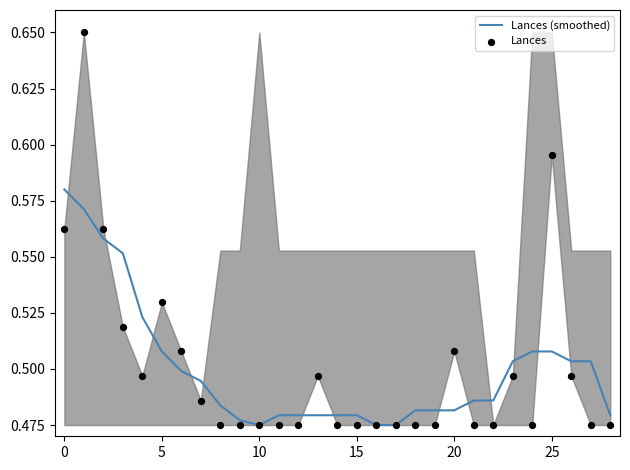

What are all the series names shown in the legend?

Lances (smoothed), Lances